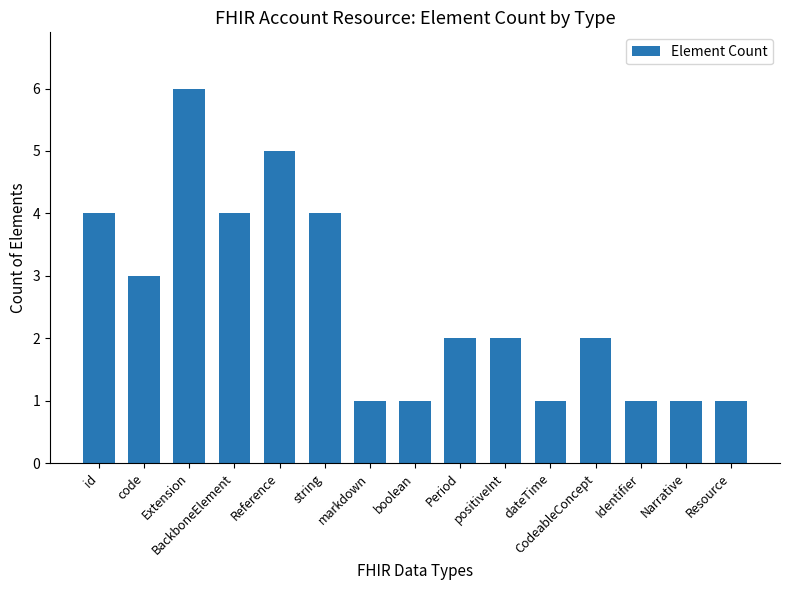

What is the label of the 3rd bar from the left?

Extension